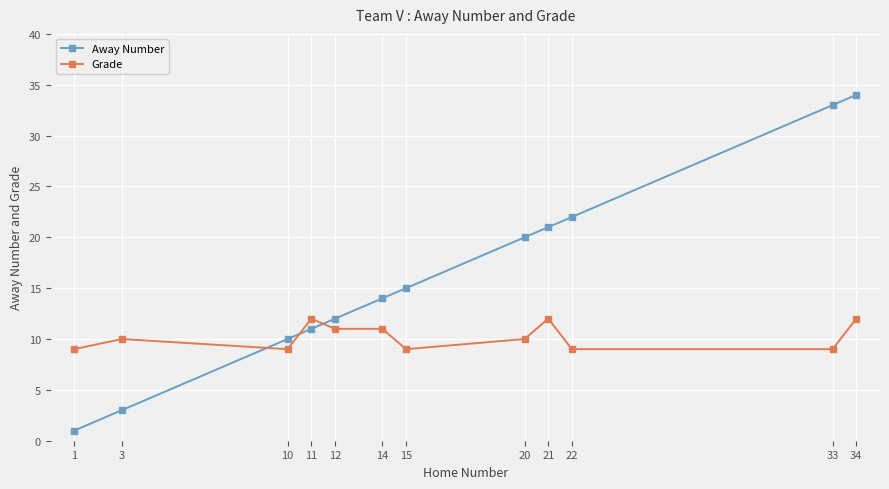

Is this an area chart (filled region under the line)?

No